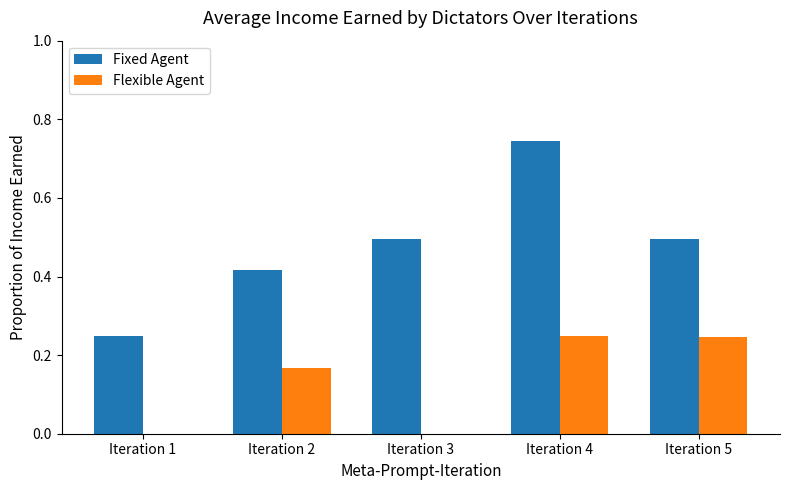

Is the value of Fixed Agent at Iteration 2 greater than the value of Flexible Agent at Iteration 2?

Yes